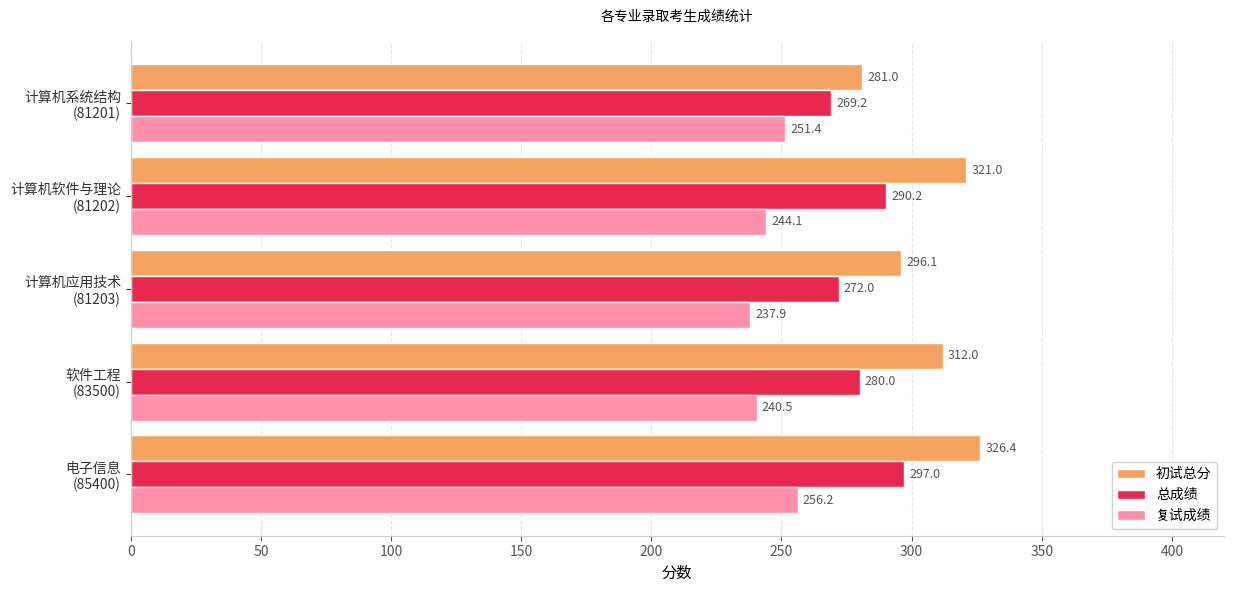

What is the greatest value displayed?

326.4